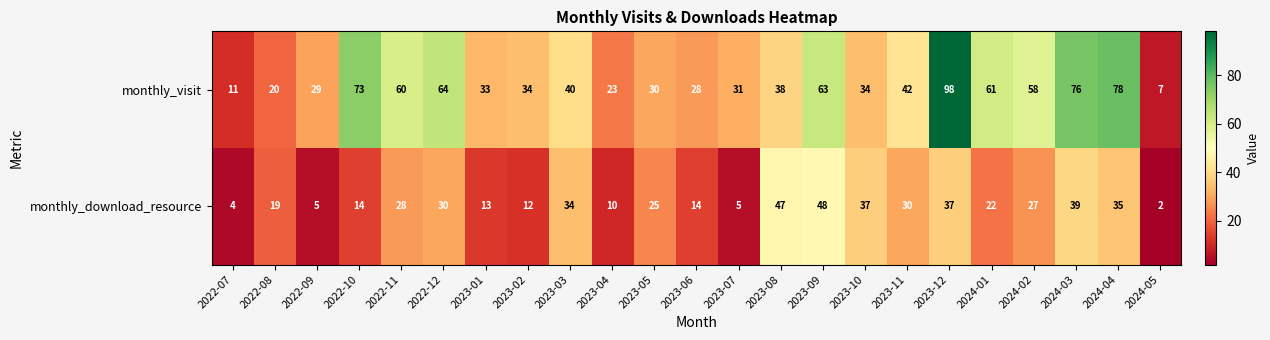

Which series has the widest spread of values?

monthly_visit